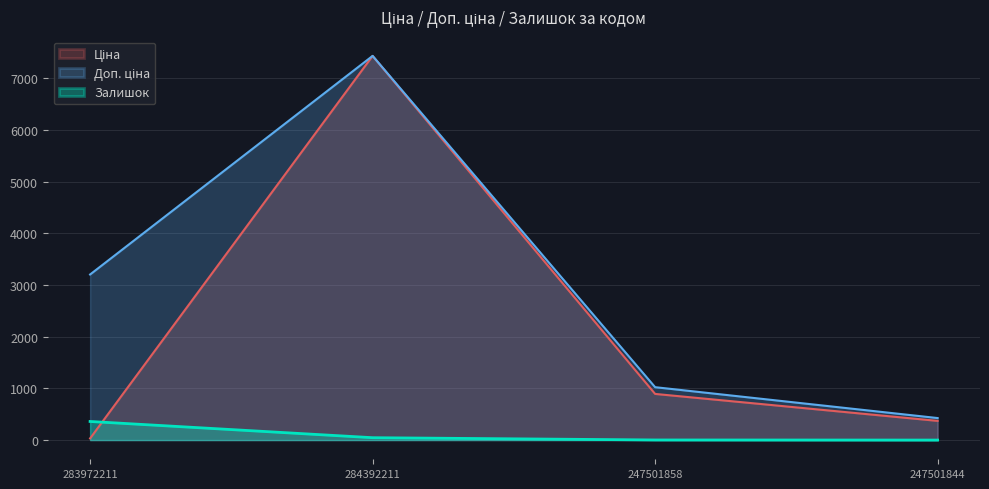

In Доп. ціна, how many points are higher than both neighbors (excluding endpoints)?

1